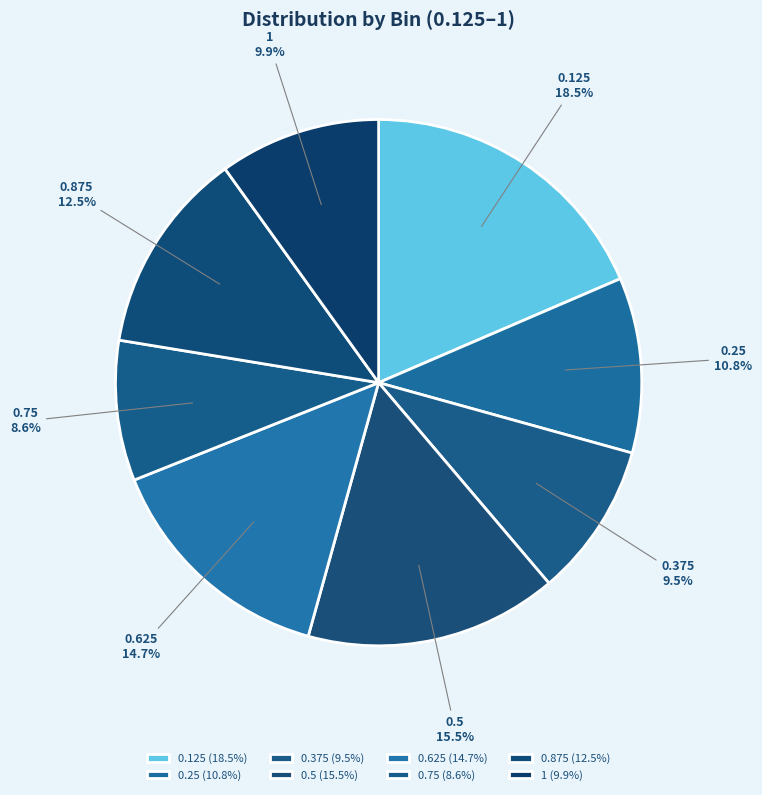

Which slice is the largest?

0.125